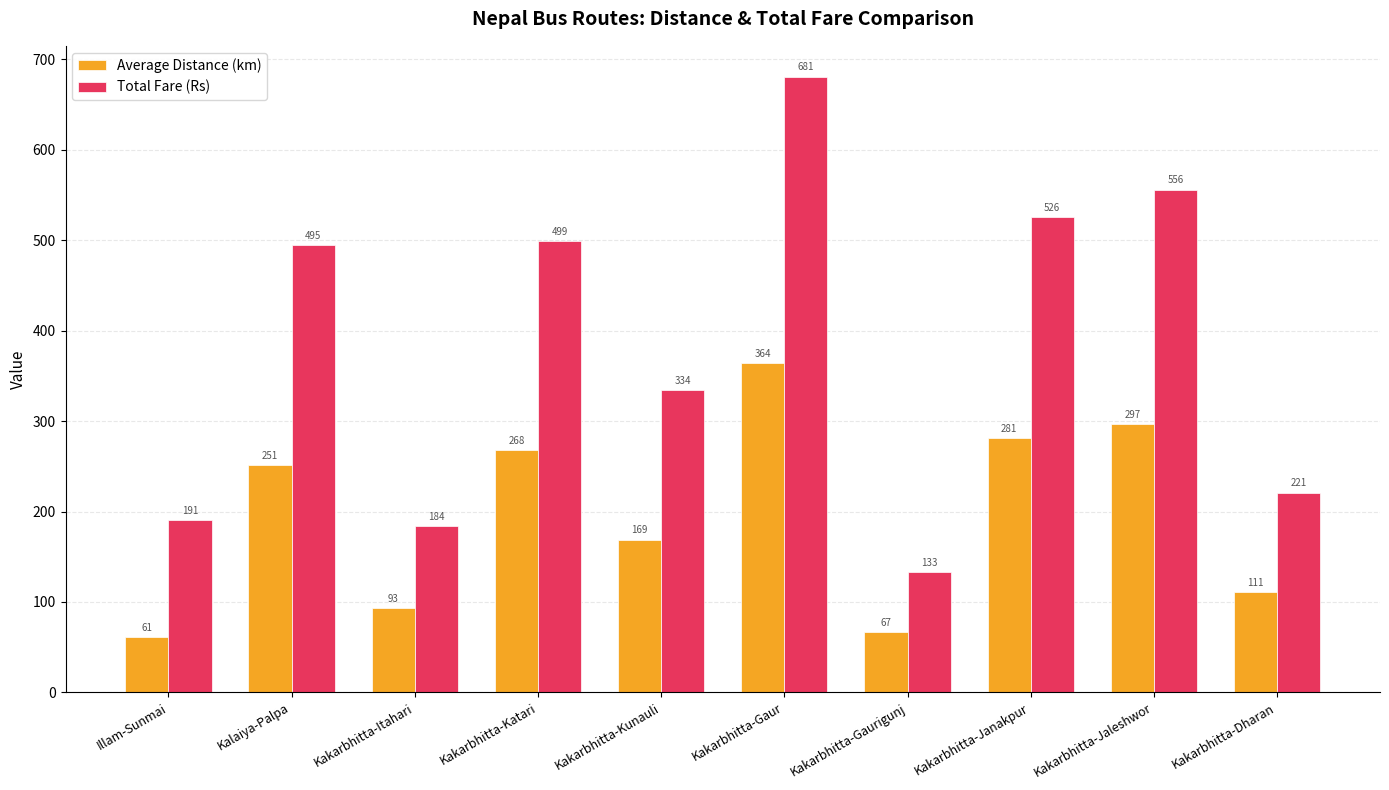

At which category does the chart reach its peak across all series?

Kakarbhitta-Gaur